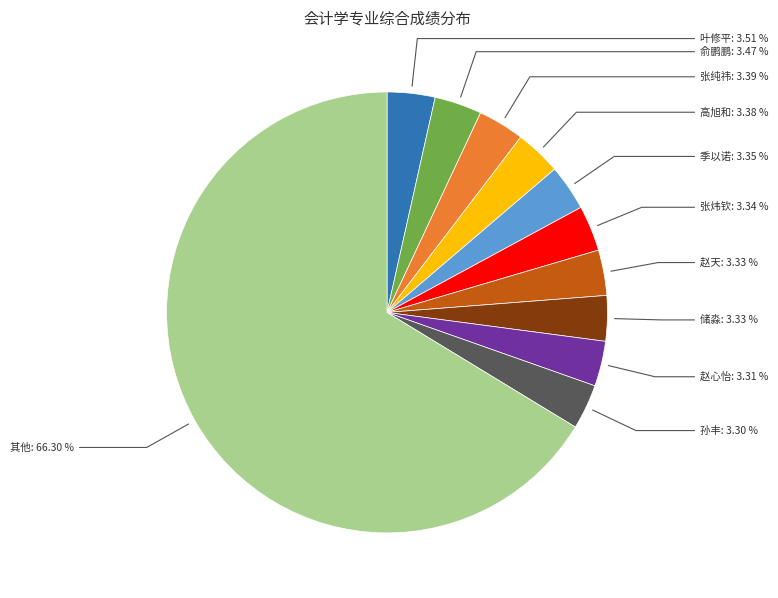

Is there a majority slice in this chart?

Yes